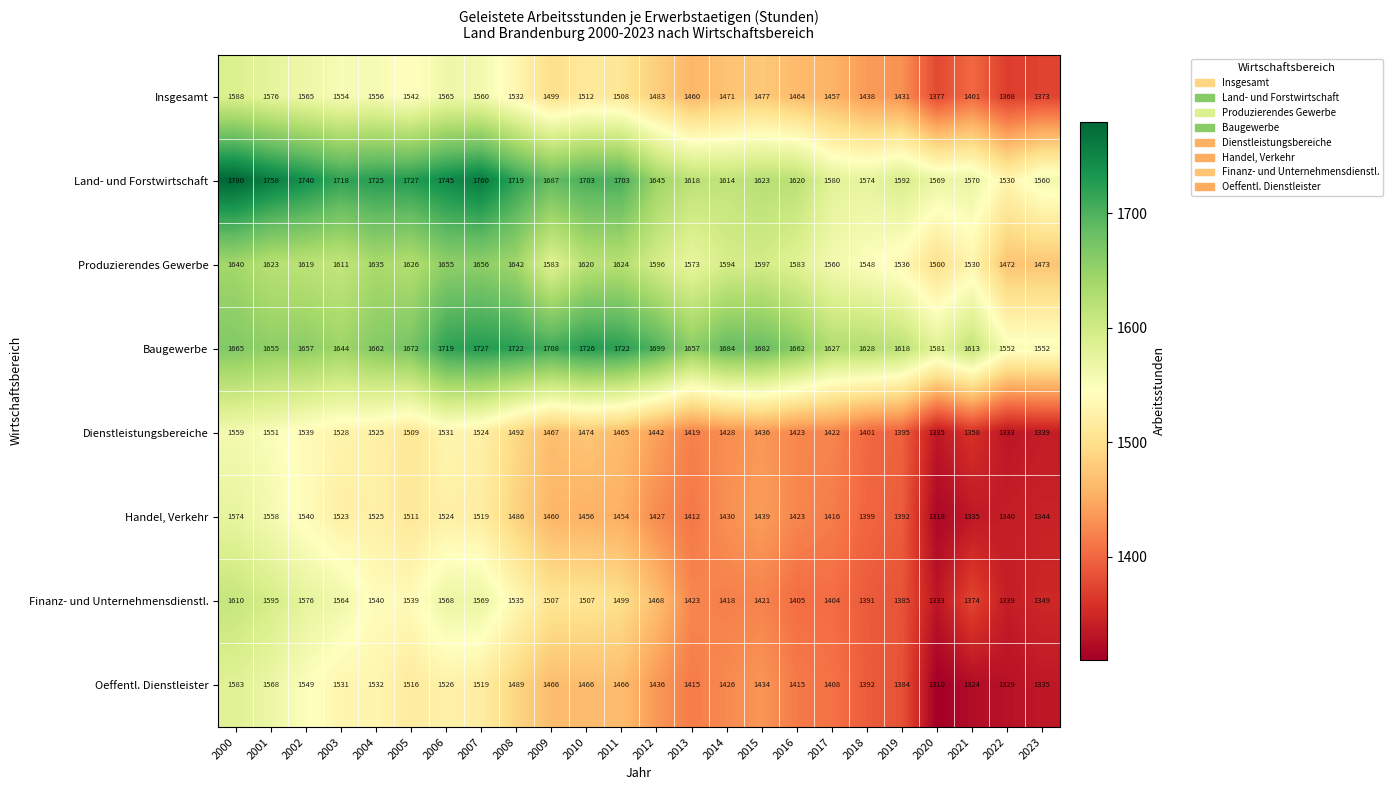

How many distinct data groups are displayed?

8